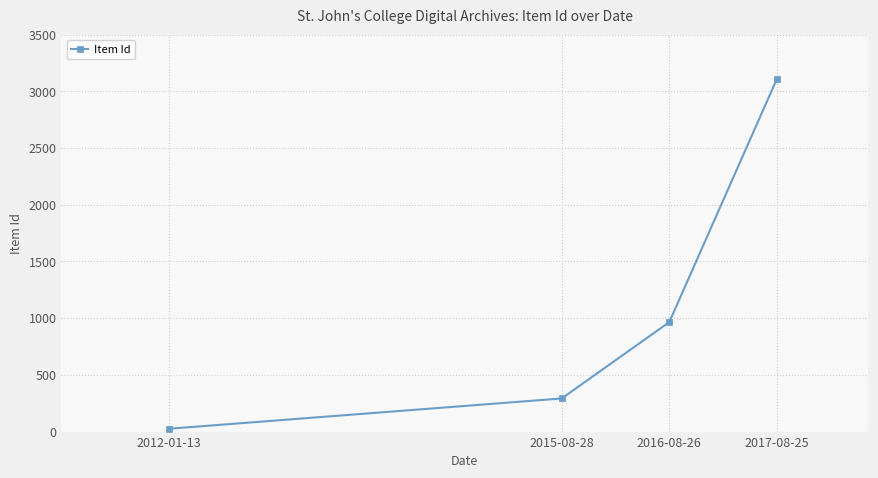

Which has a higher value, 2016-08-26 or 2015-08-28?

2016-08-26